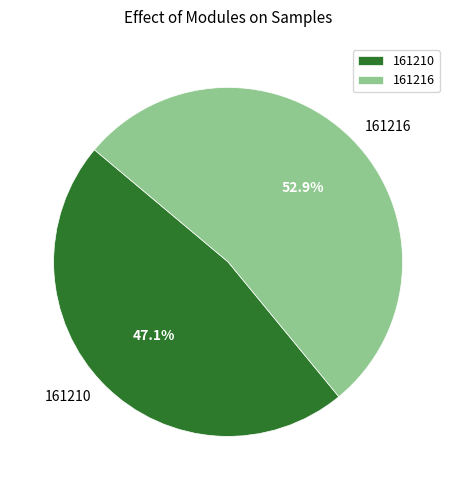

The 161216 slice represents 66% of the pie. True or false?

False